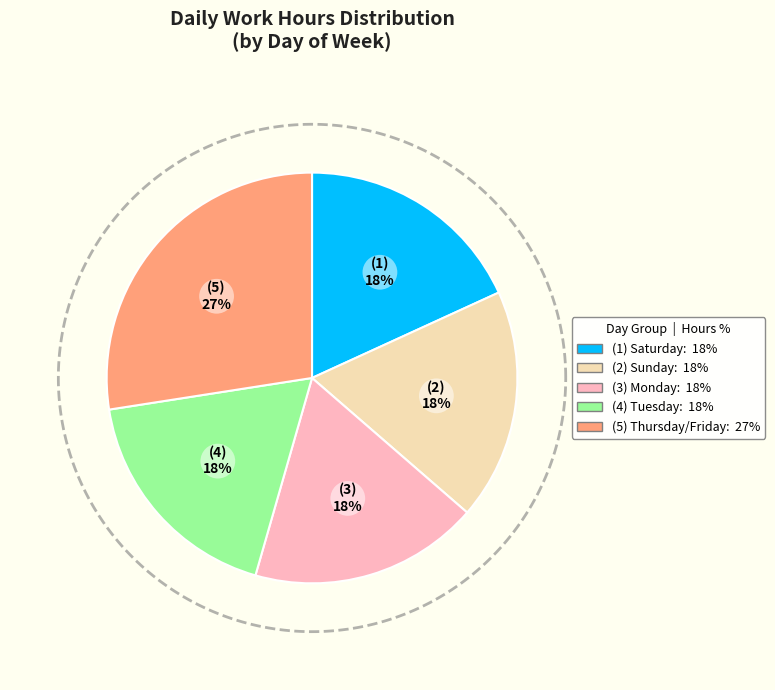

Does 16-Sat represent more than half of the total?

No